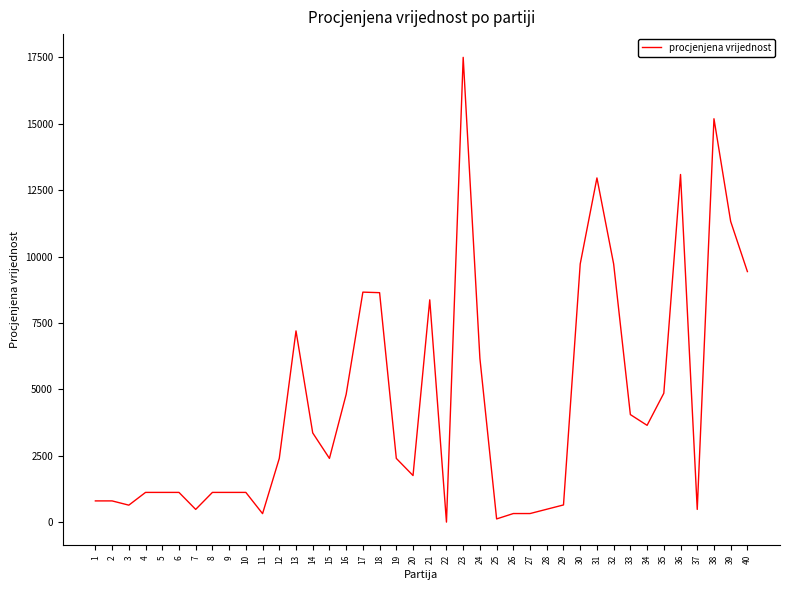

Approximately how many times larger is the value at 10 compared to 20?

0.6